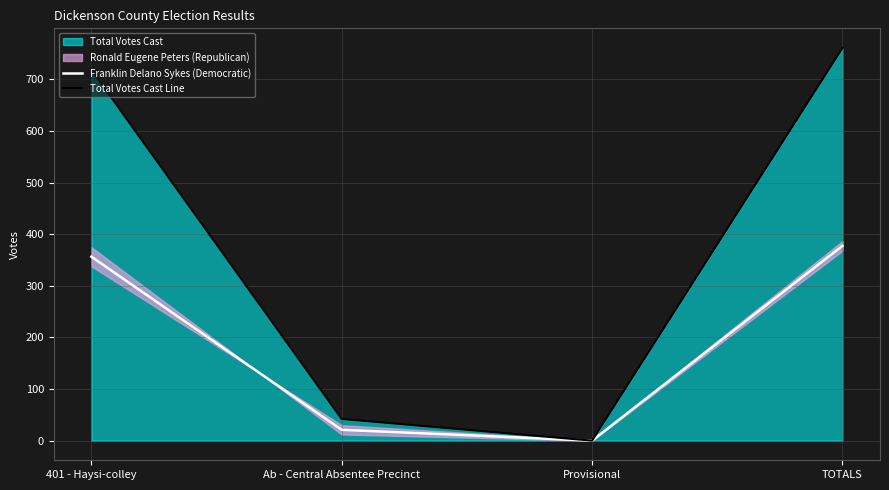

True or false: Total Votes Cast Line has more than 0 interior local peaks.

False